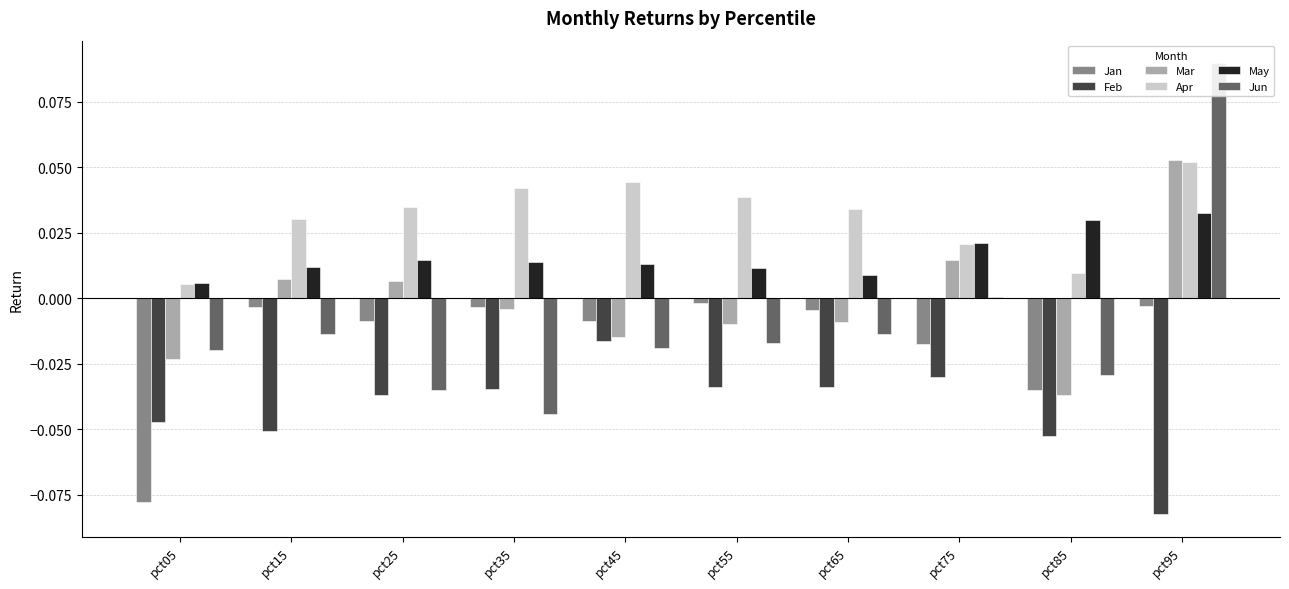

Between pct25 and pct55, which series saw the biggest shift?

Jun